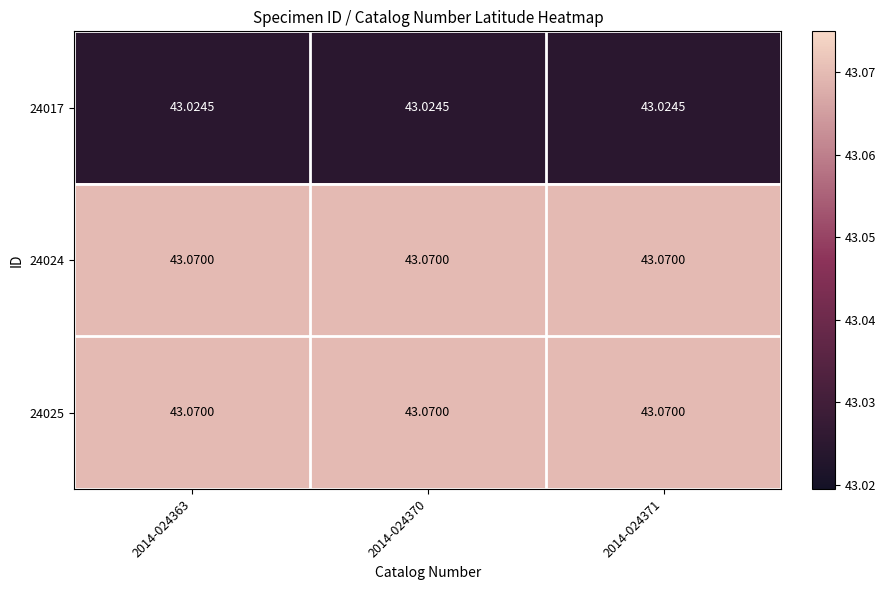

How many data points does each series have?

3